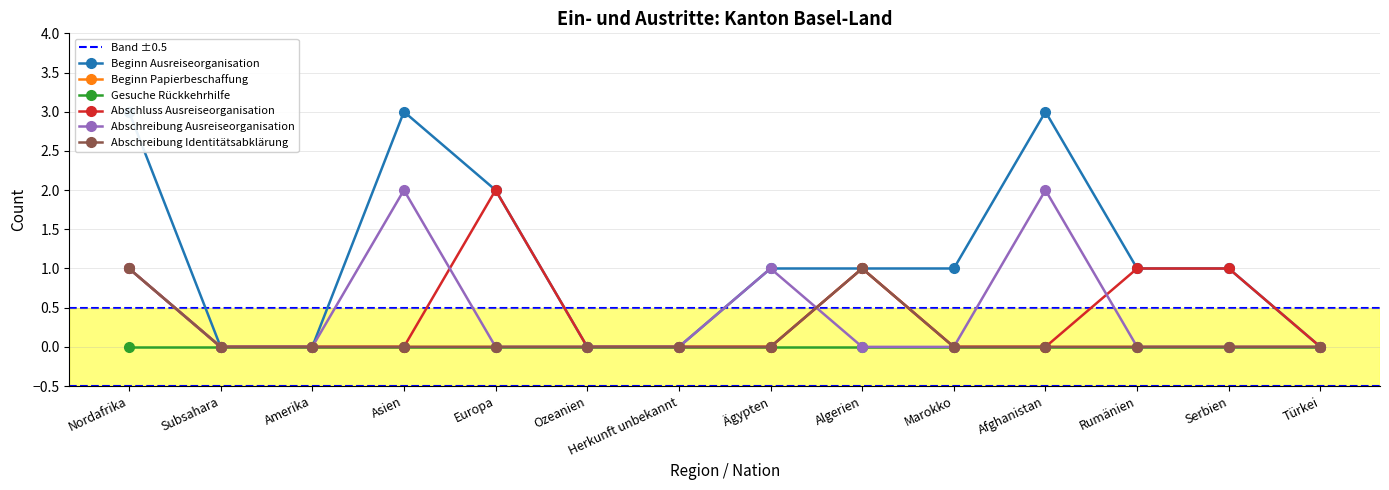

True or false: Abschluss Ausreiseorganisation and Abschreibung Identitätsabklärung cross at least once.

False